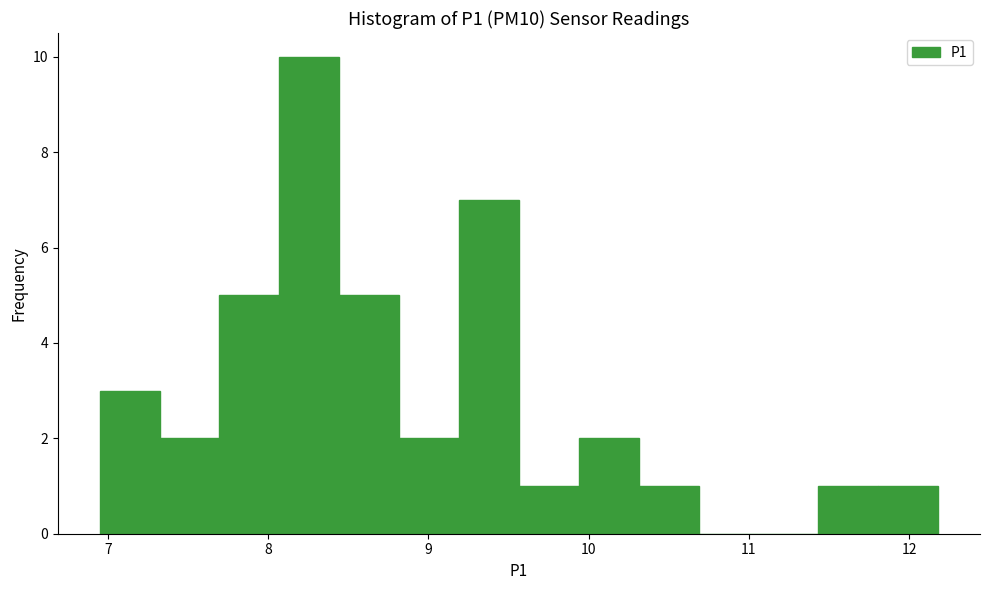

Read against the x-axis, roughly where is the centre of the tallest bar?

8.3